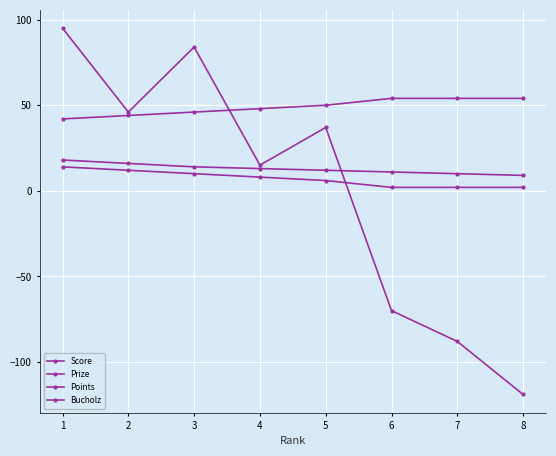

Reading left to right, list all the values displayed in this chart.

Score: 95	46	84	15	37	-70	-88	-119
Prize: 18	16	14	13	12	11	10	9
Points: 14	12	10	8	6	2	2	2
Bucholz: 42	44	46	48	50	54	54	54